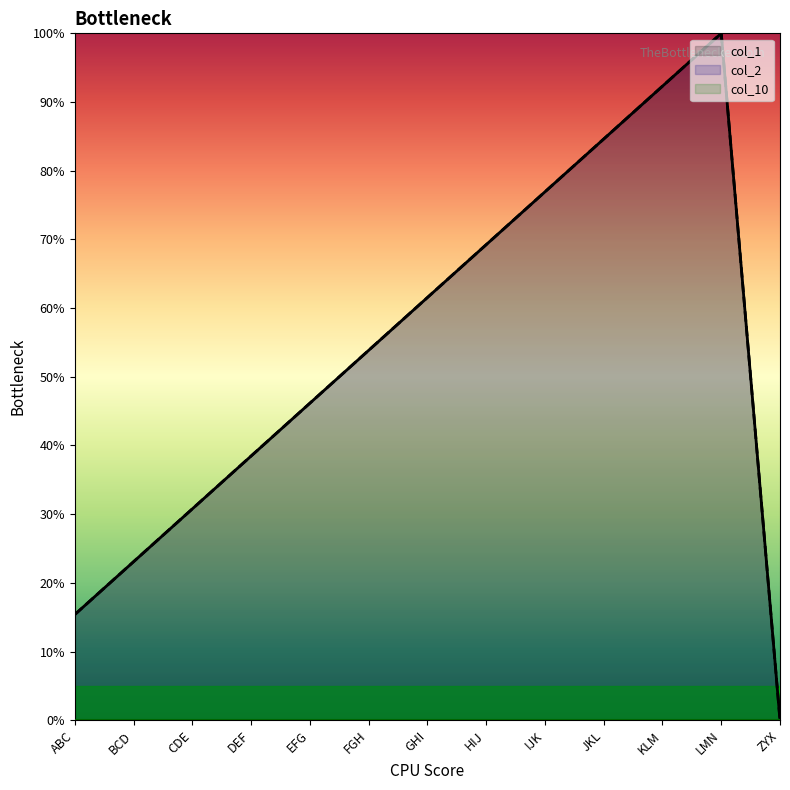

Where is col_2 nearest to the value 50?

EFG